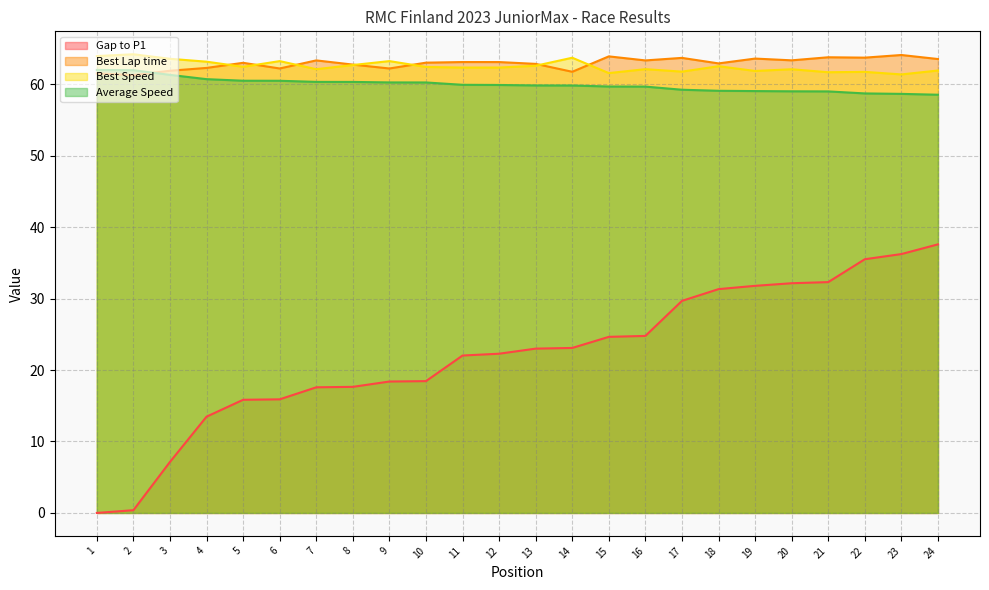

At how many categories does at least one series exceed 19?

24